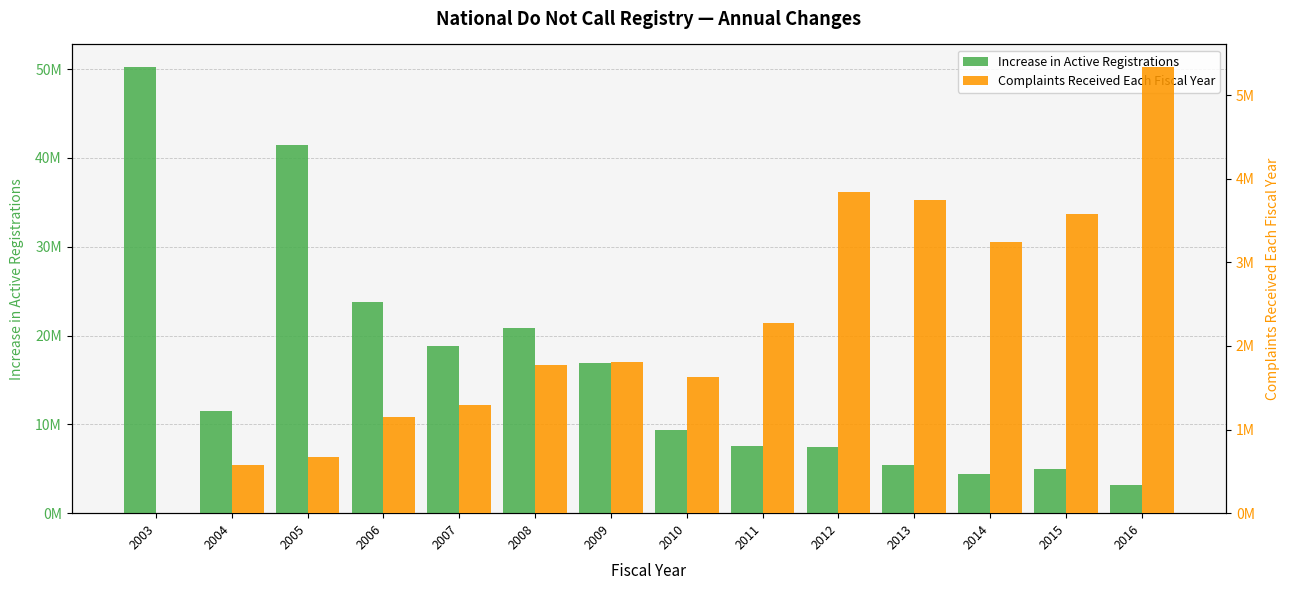

Which series has the widest spread of values?

Increase in Active Registrations